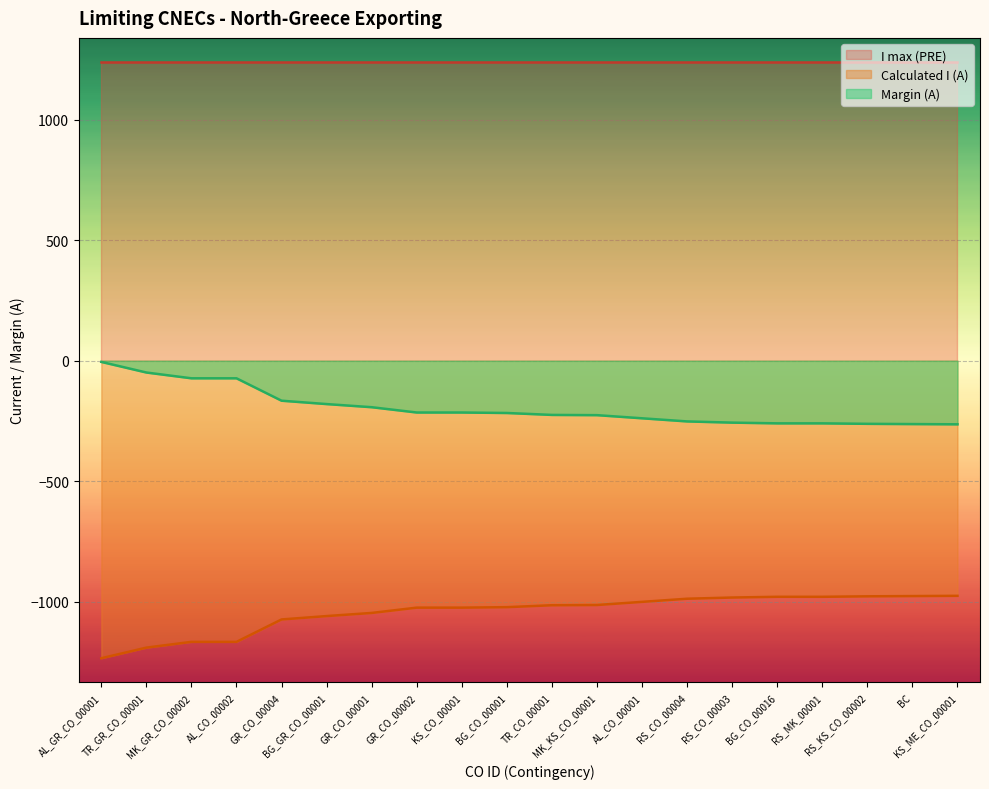

Which label corresponds to the largest value in the chart?

AL_GR_CO_00001